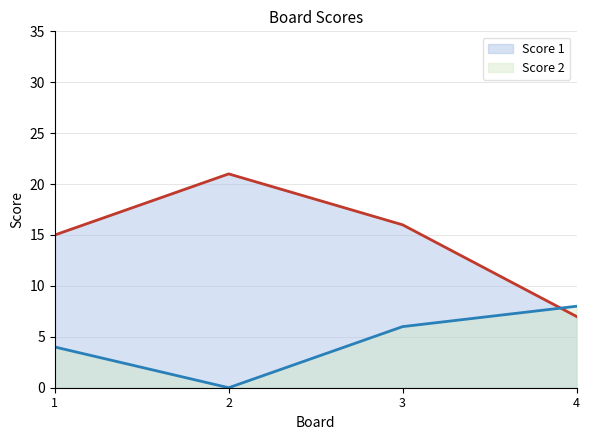

At which category does Score 2 reach its first local valley?

2